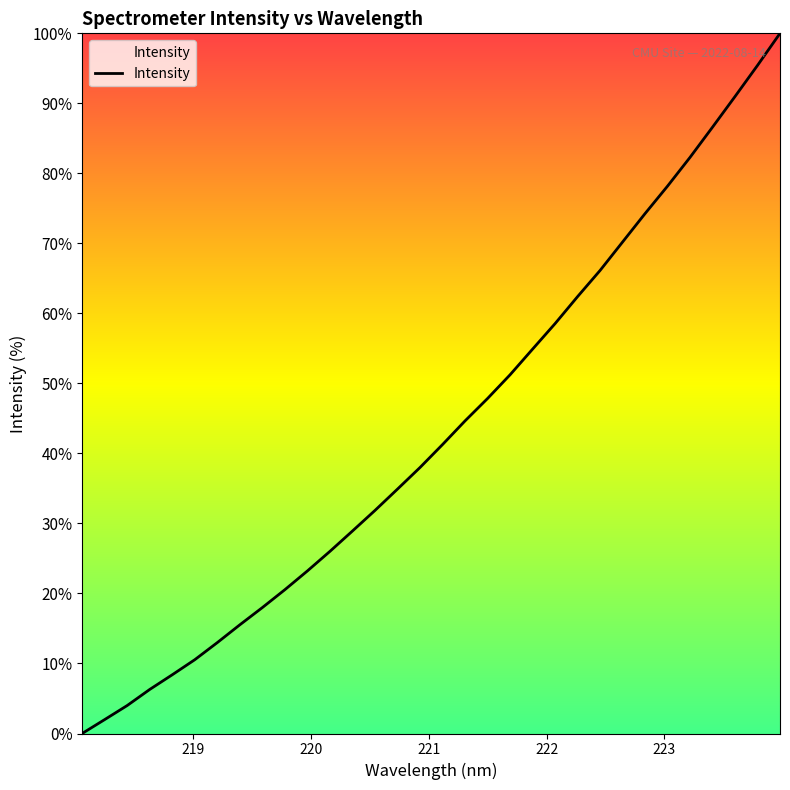

What is the greatest value displayed?

100.0